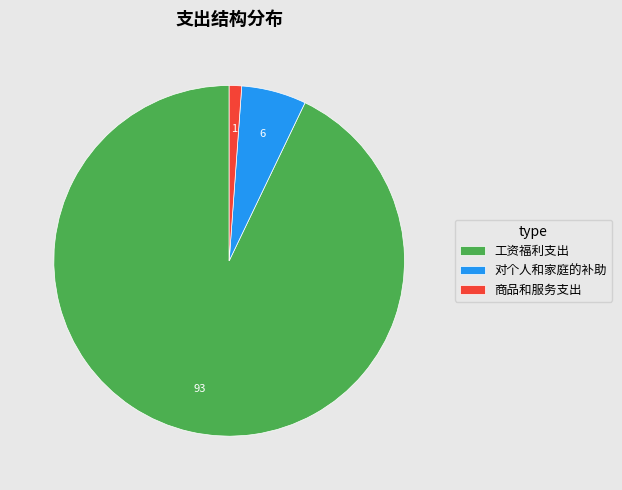

True or false: 对个人和家庭的补助 accounts for 6% of the total.

True